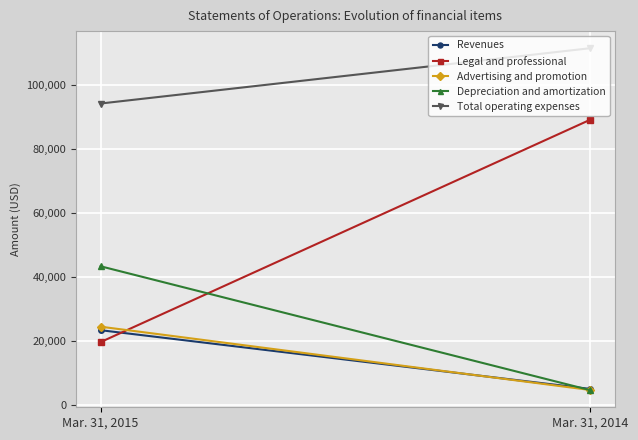

Which series changed the most between Mar. 31, 2015 and Mar. 31, 2014?

Legal and professional